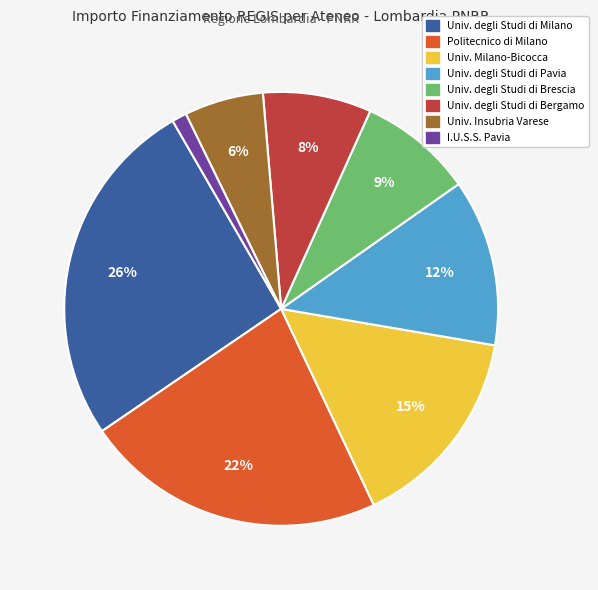

To the nearest percent, what is the average slice percentage?

12%